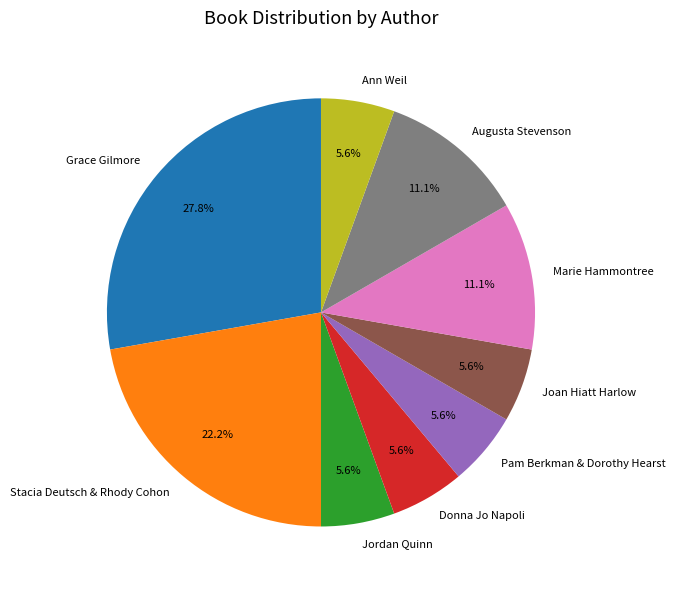

To the nearest percent, what is the difference between the largest and smallest slice percentages?

22%